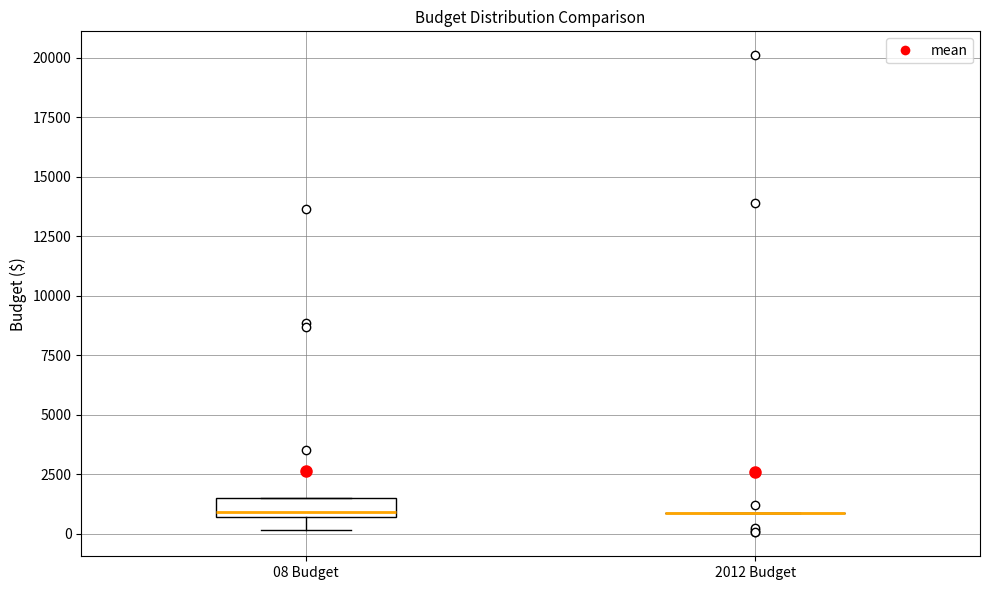

Reading left to right, read every box against the y-axis: the position of its median line, the range the box covers, and the ends of its whiskers. The values are not printed on the chart, so give them approximately, as read against the axis.

08 Budget: median 1000, box 500 to 1500, whiskers 0 to 1500
2012 Budget: box collapsed to a line at 1000, whiskers 1000 to 1000